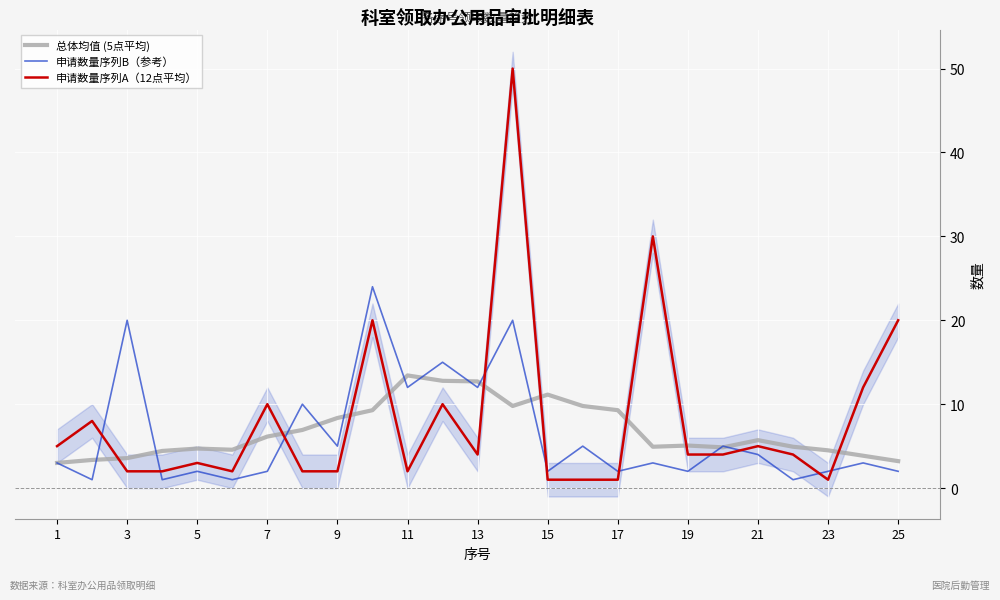

The value of 总体均值 (5点平均) at 25 is 5.8. True or false?

False